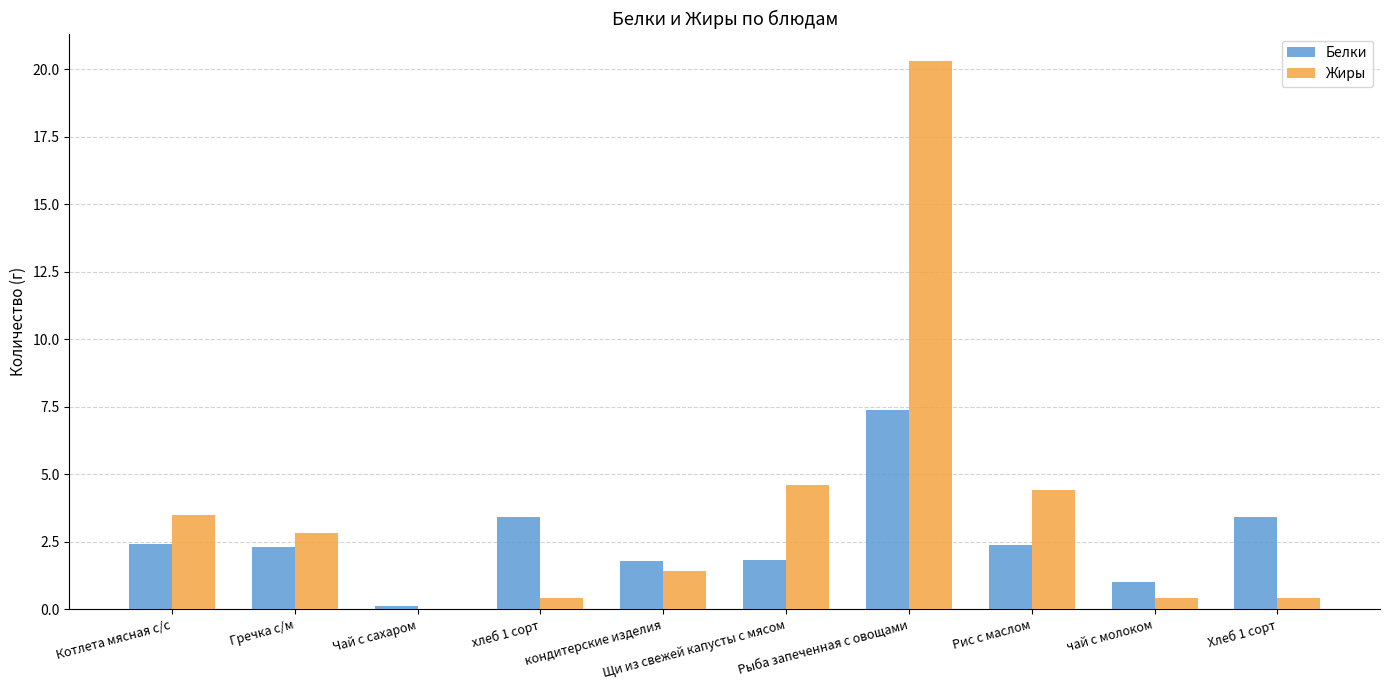

Is the value of Жиры at хлеб 1 сорт greater than the value of Белки at Котлета мясная с/с?

No